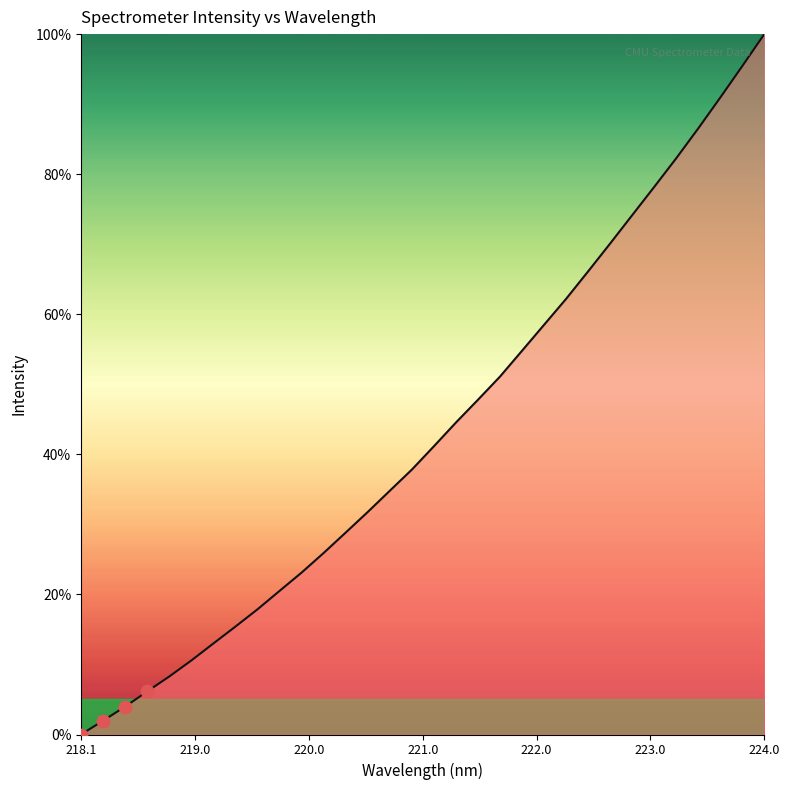

What is the difference between the maximum and minimum values?

100.0